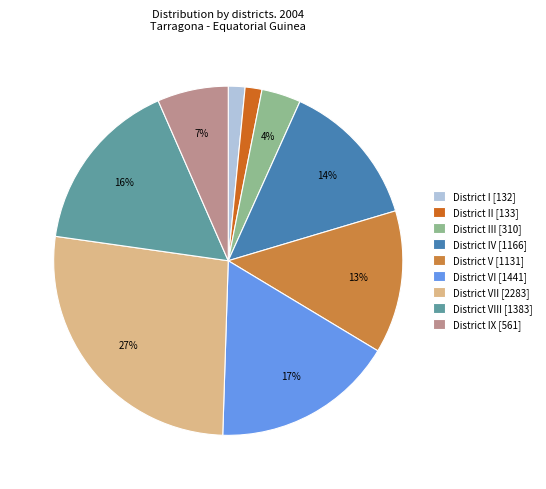

What percentage is the District VI [1441] slice, to the nearest percent?

17%